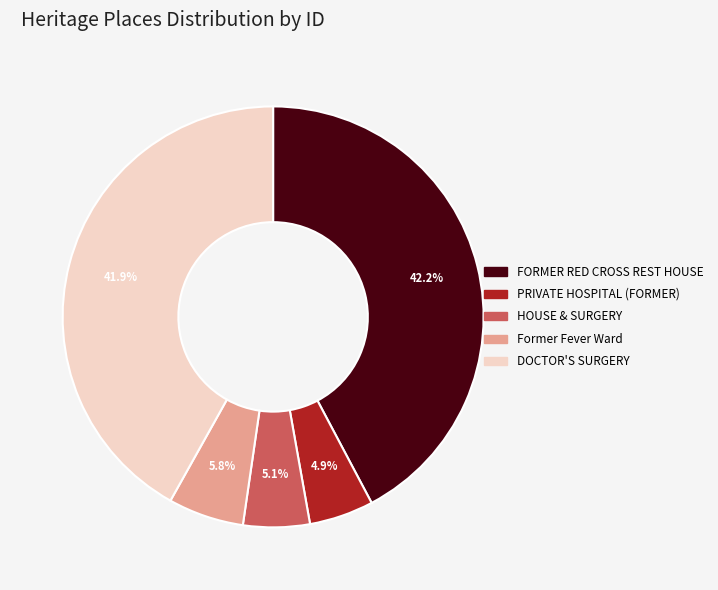

Is there any slice that represents more than half of the pie?

No